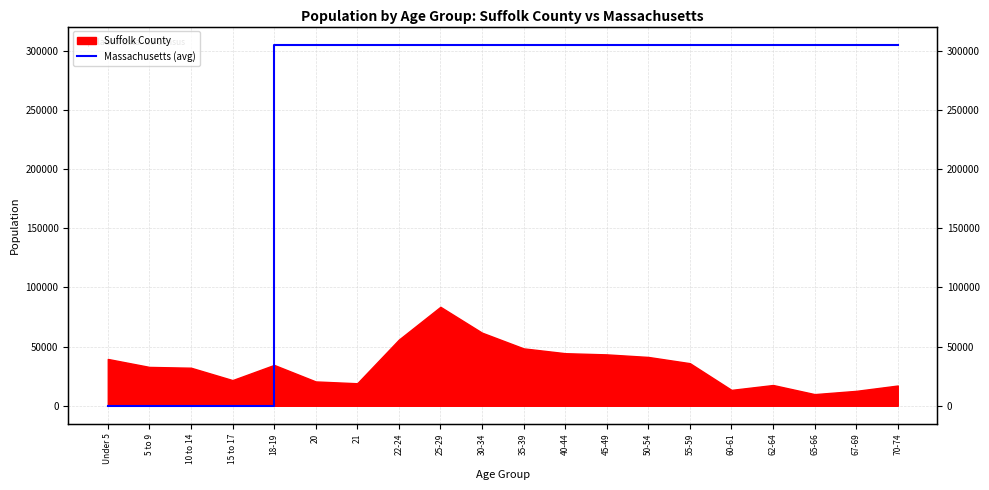

Count the number of categories in the chart.

20